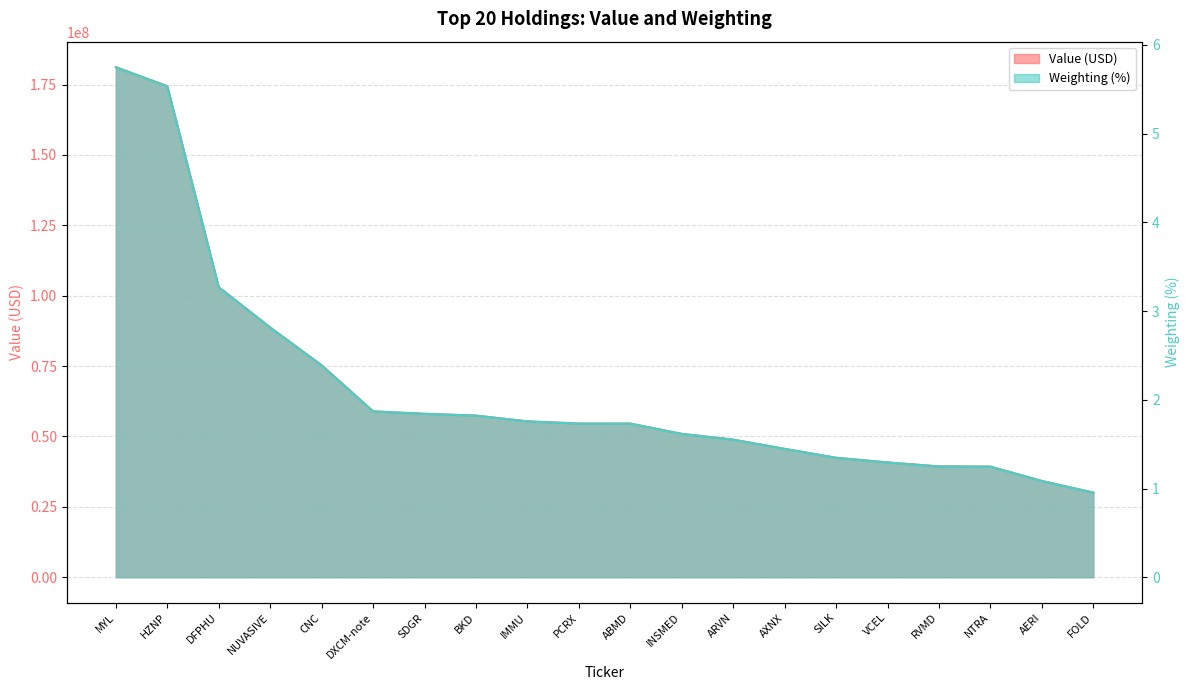

List the labels in order of Weighting value, largest first.

MYL, HZNP, DFPHU, NUVASIVE, CNC, DXCM-note, SDGR, BKD, IMMU, PCRX, ABMD, INSMED, ARVN, AXNX, SILK, VCEL, RVMD, NTRA, AERI, FOLD